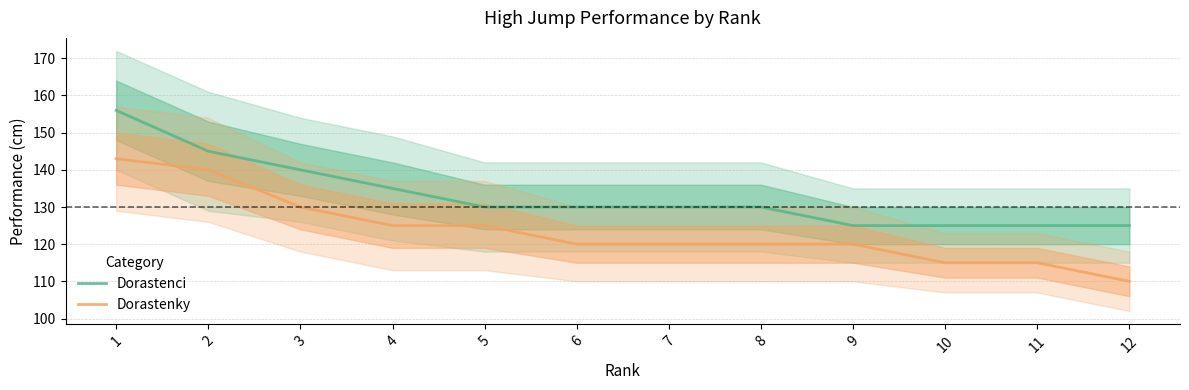

How many data points in Dorastenky are less than 120?

3